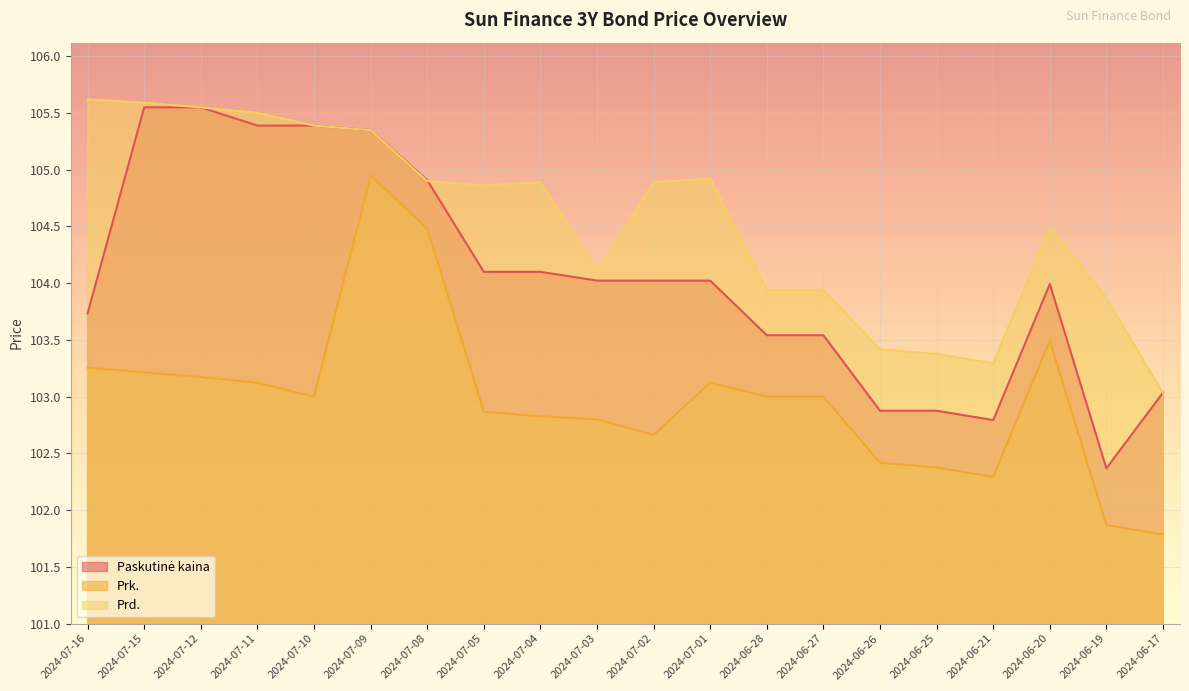

What is the label of the 4th point from the right?

2024-06-21